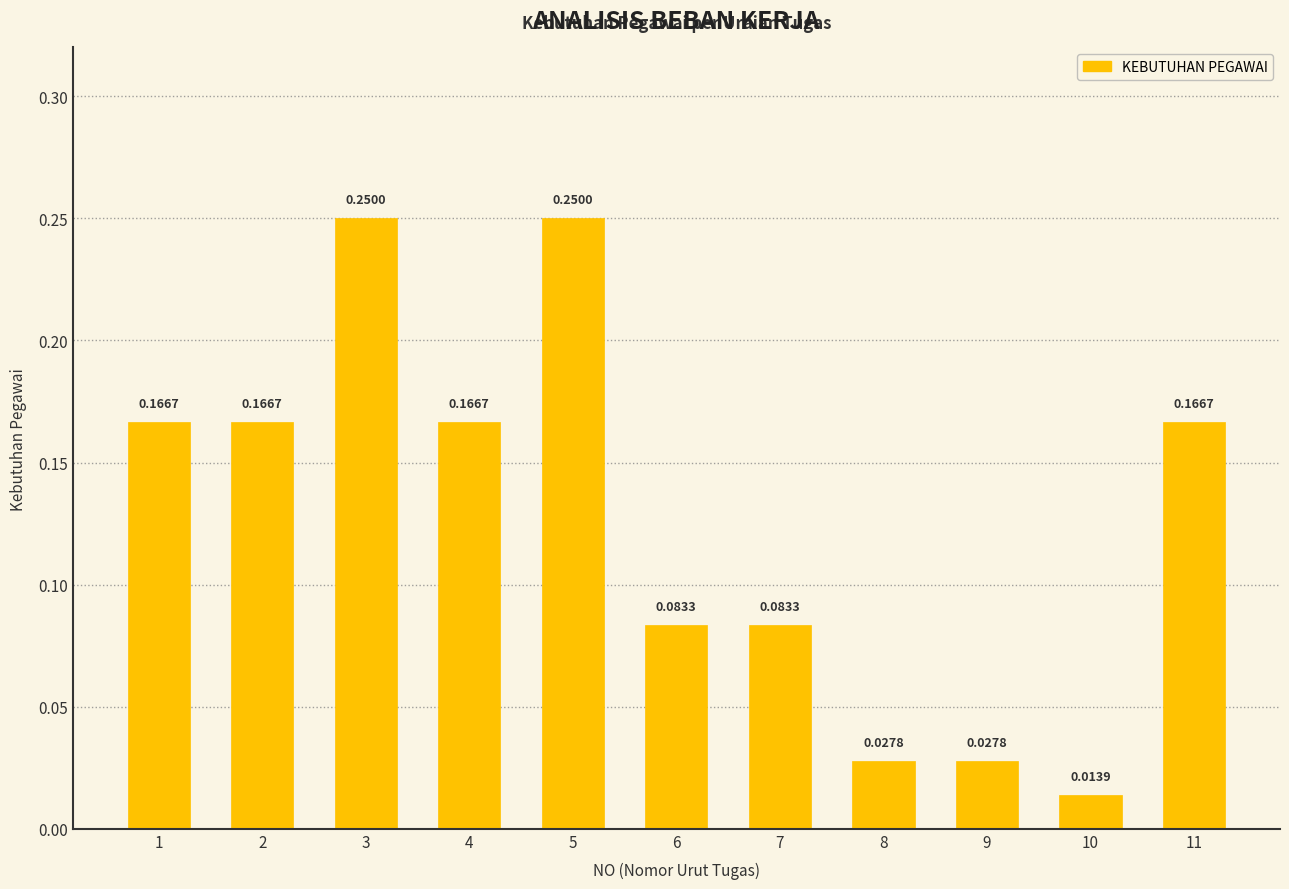

What is the sum of the values at 4 and 3?

0.4